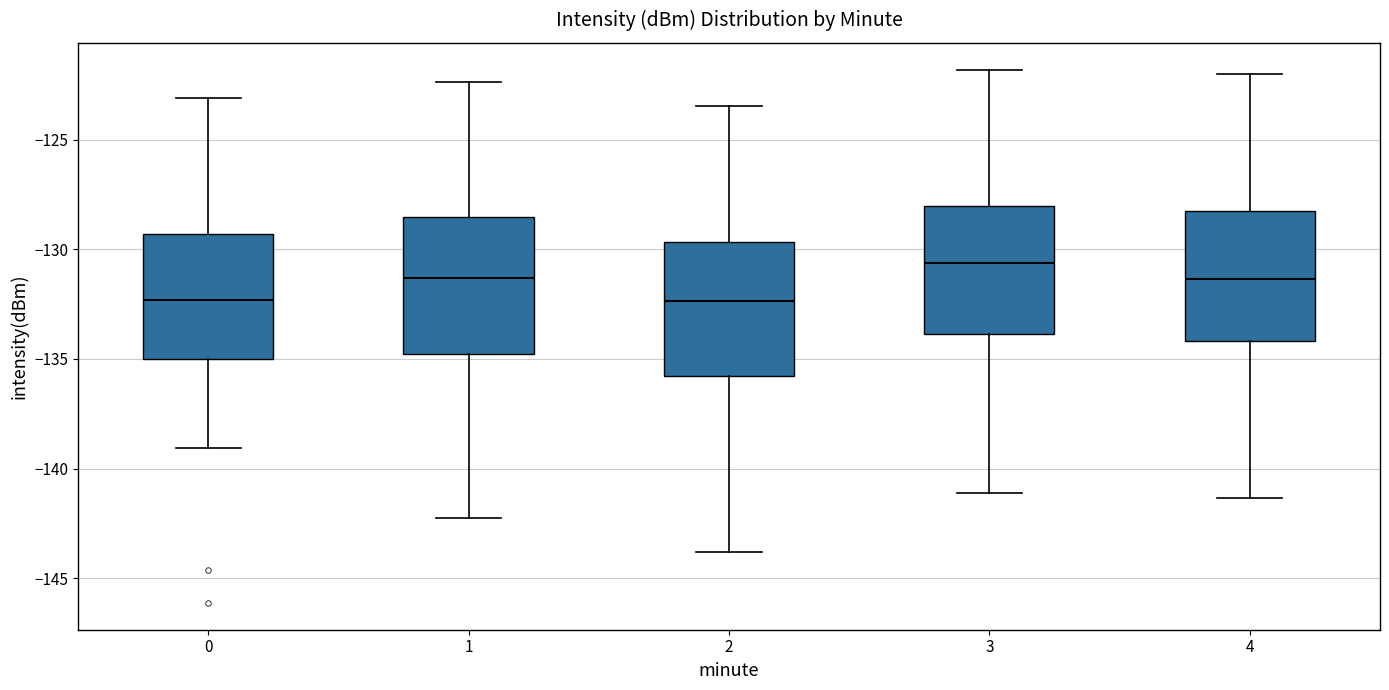

Reading left to right, read every box against the y-axis: the position of its median line, the range the box covers, and the ends of its whiskers. The values are not printed on the chart, so give them approximately, as read against the axis.

0: median -132.5, box -135.0 to -129.5, whiskers -139.0 to -123.0
1: median -131.5, box -135.0 to -128.5, whiskers -142.0 to -122.5
2: median -132.5, box -136.0 to -129.5, whiskers -144.0 to -123.5
3: median -130.5, box -134.0 to -128.0, whiskers -141.0 to -122.0
4: median -131.5, box -134.0 to -128.0, whiskers -141.5 to -122.0